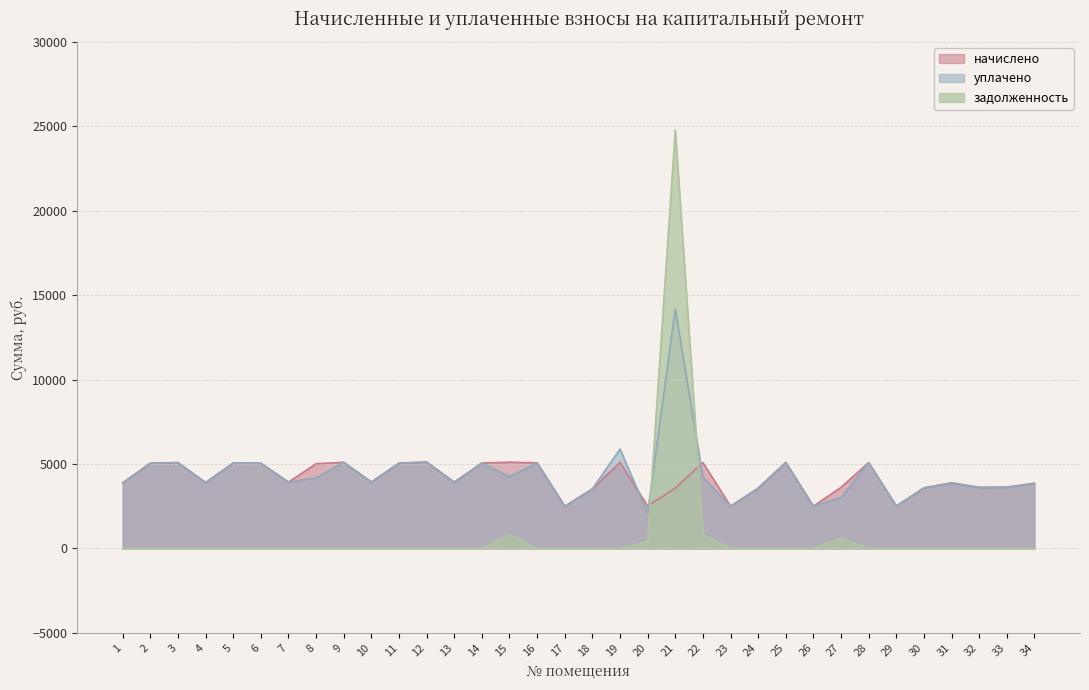

How many data points in уплачено are above 3933?

16